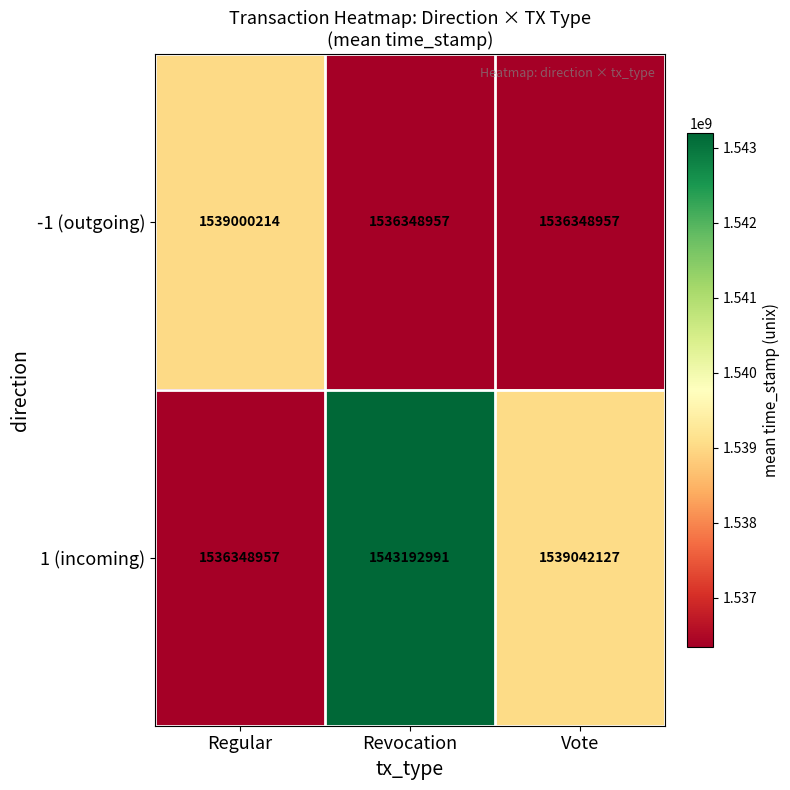

At which category is the sum across all series the highest?

Revocation